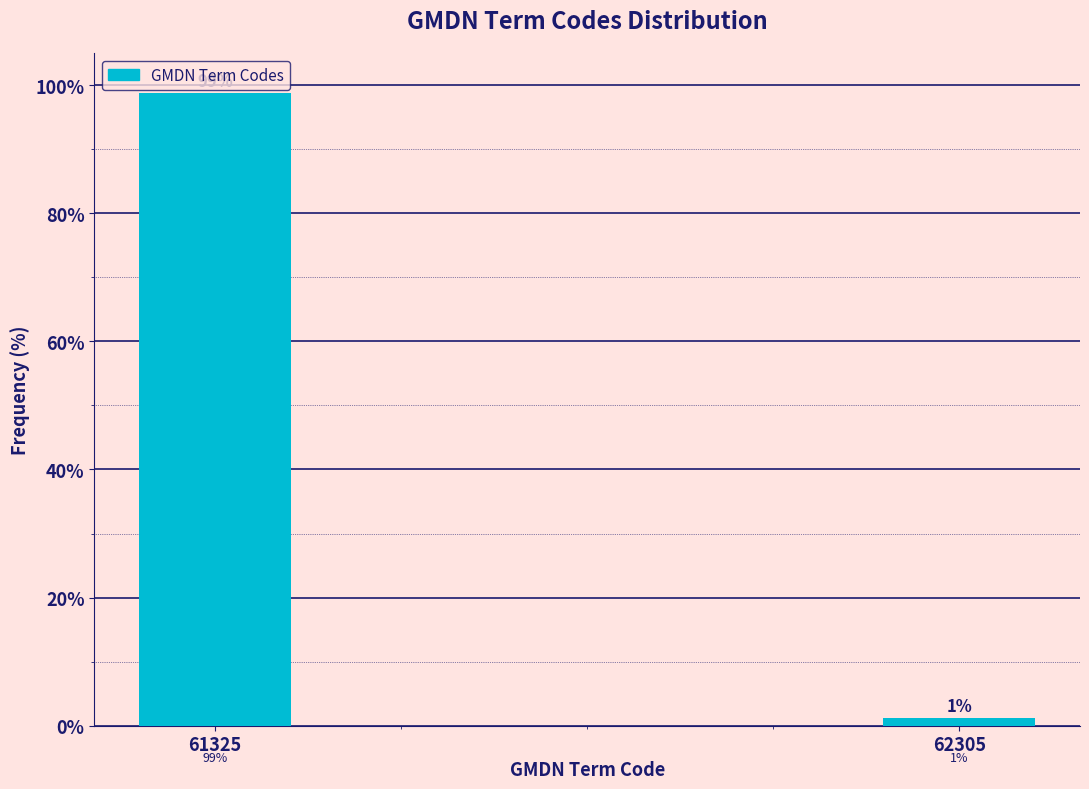

Which has a higher value, 61325 or 62305?

61325